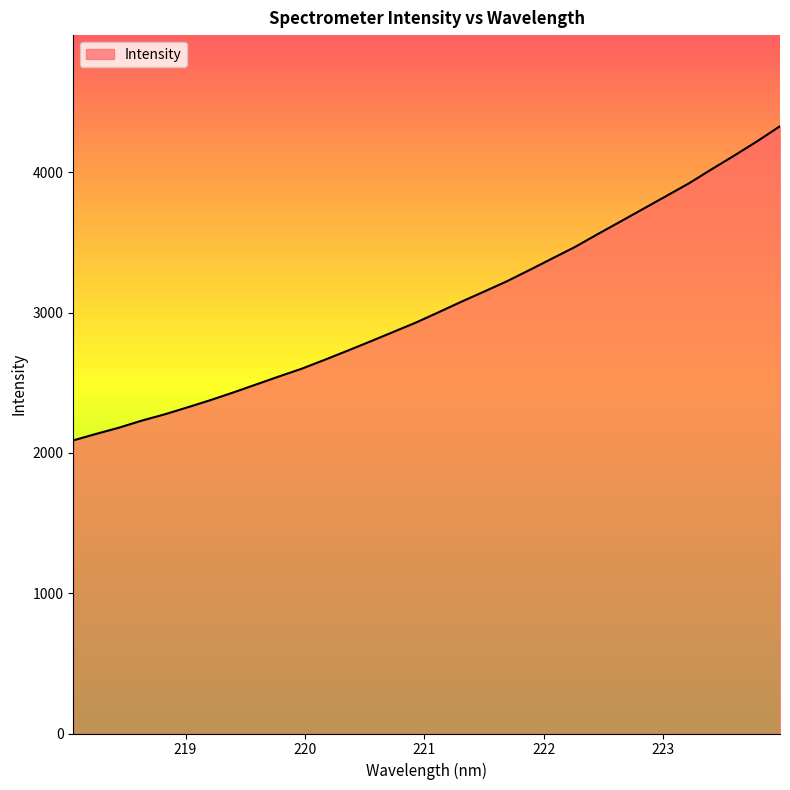

What is the difference between the maximum and minimum values?

2239.3